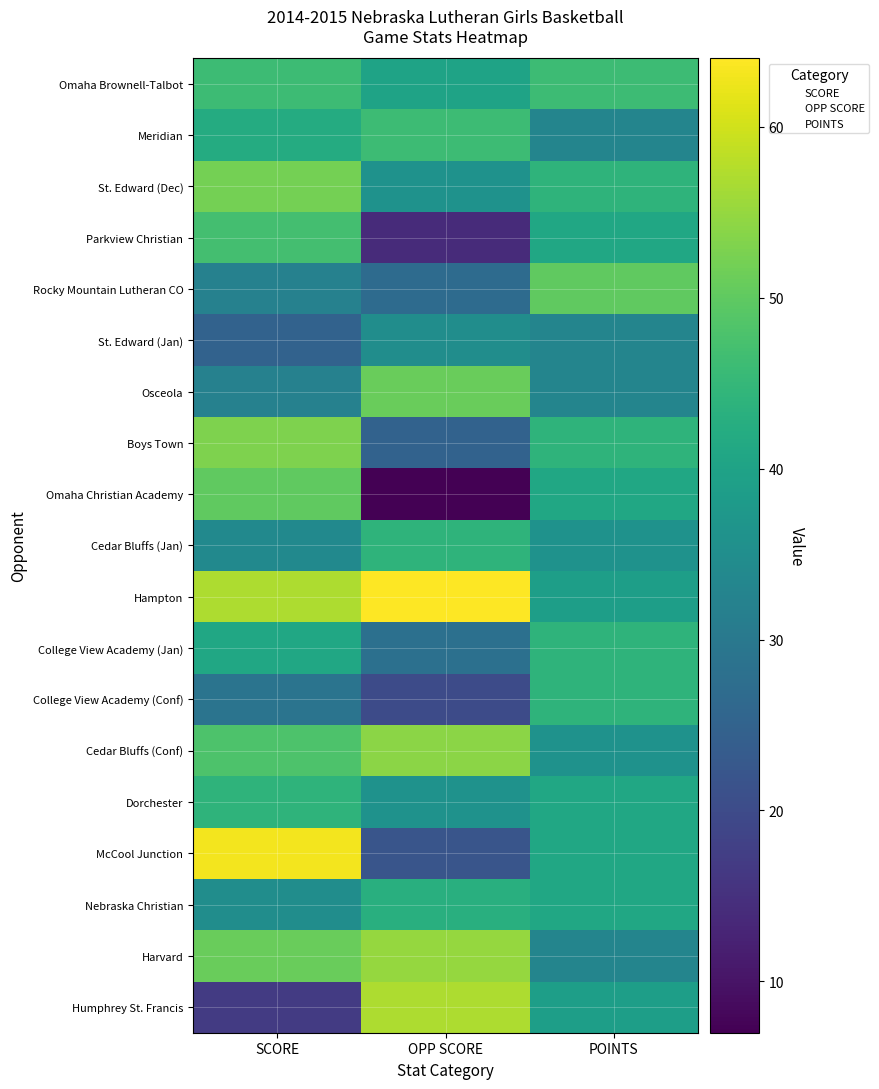

Reading left to right, what are all the values shown in this chart?

Omaha Brownell-Talbot: SCORE=46	OPP SCORE=40	POINTS=46
Meridian: SCORE=42	OPP SCORE=46	POINTS=33
St. Edward (Dec): SCORE=52	OPP SCORE=36	POINTS=44
Parkview Christian: SCORE=47	OPP SCORE=14	POINTS=41
Rocky Mountain Lutheran CO: SCORE=32	OPP SCORE=27	POINTS=50
St. Edward (Jan): SCORE=25	OPP SCORE=35	POINTS=33
Osceola: SCORE=32	OPP SCORE=51	POINTS=33
Boys Town: SCORE=53	OPP SCORE=25	POINTS=44
Omaha Christian Academy: SCORE=50	OPP SCORE=7	POINTS=41
Cedar Bluffs (Jan): SCORE=34	OPP SCORE=44	POINTS=36
Hampton: SCORE=57	OPP SCORE=64	POINTS=39
College View Academy (Jan): SCORE=41	OPP SCORE=28	POINTS=44
College View Academy (Conf): SCORE=29	OPP SCORE=20	POINTS=44
Cedar Bluffs (Conf): SCORE=48	OPP SCORE=54	POINTS=36
Dorchester: SCORE=44	OPP SCORE=36	POINTS=41
McCool Junction: SCORE=63	OPP SCORE=22	POINTS=41
Nebraska Christian: SCORE=35	OPP SCORE=43	POINTS=41
Harvard: SCORE=51	OPP SCORE=55	POINTS=33
Humphrey St. Francis: SCORE=17	OPP SCORE=57	POINTS=39